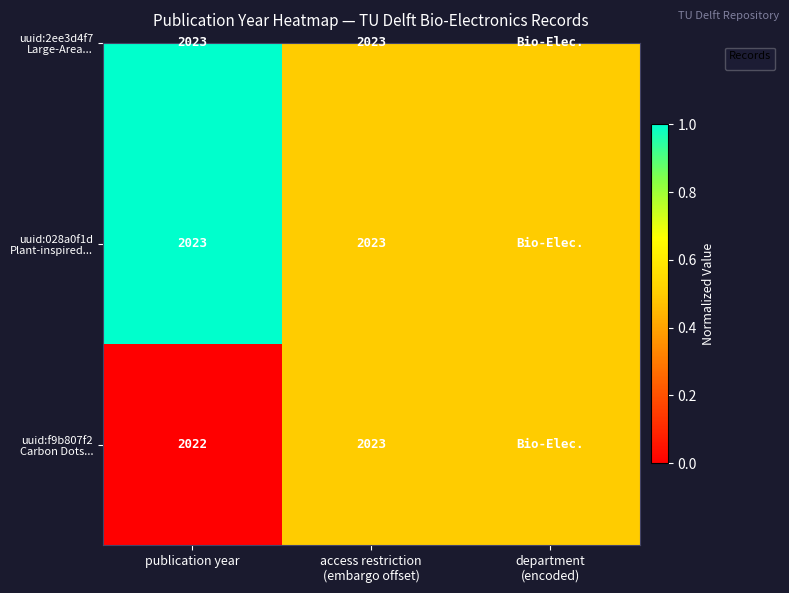

Where is the data nearest to the value 0?

publication year